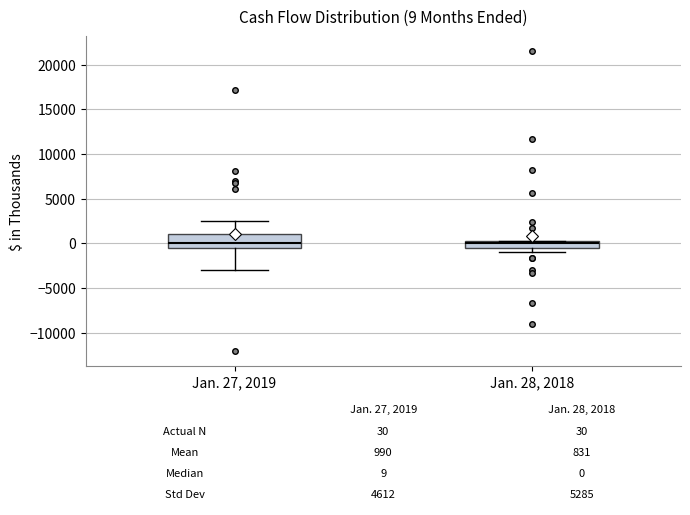

Comparing the boxes themselves (not the whiskers), which one is the tallest?

Jan. 27, 2019